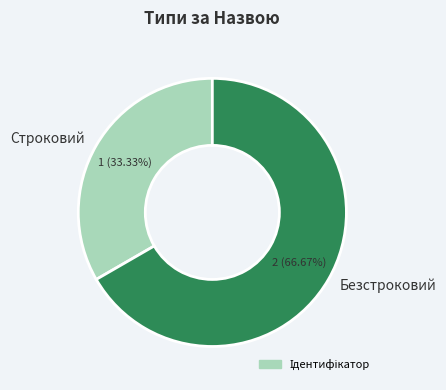

What percentage is the Безстроковий slice, to the nearest percent?

67%